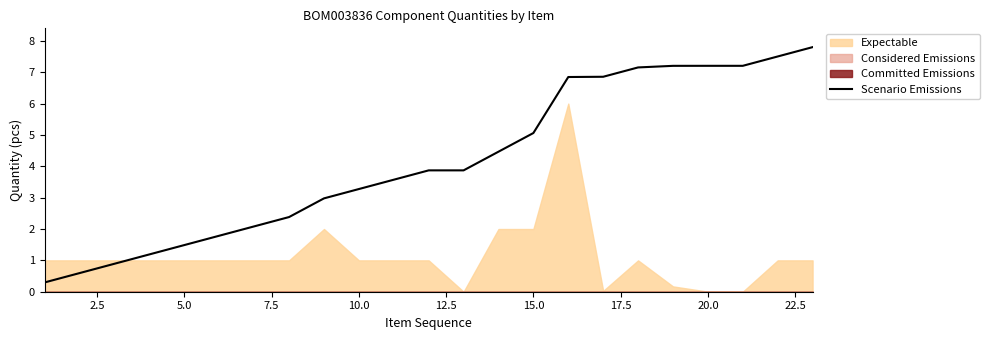

Does the chart have visible grid lines?

No